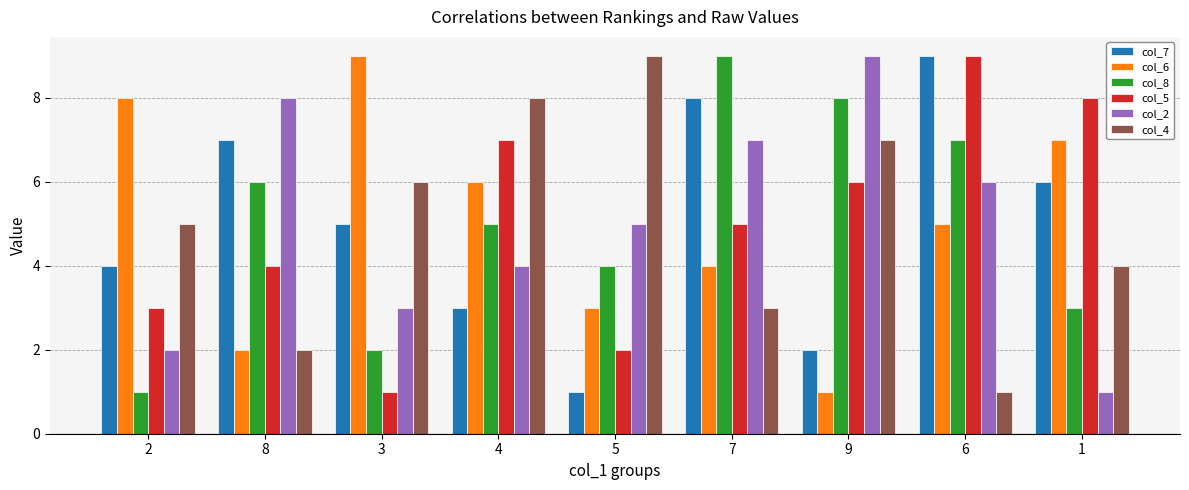

List the labels in order of col_8 value, smallest first.

2, 3, 1, 5, 4, 8, 6, 9, 7